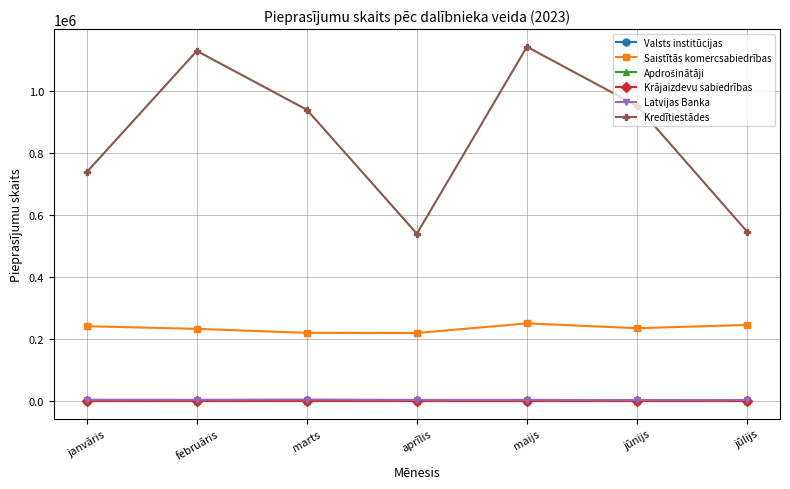

Does the chart have visible grid lines?

Yes